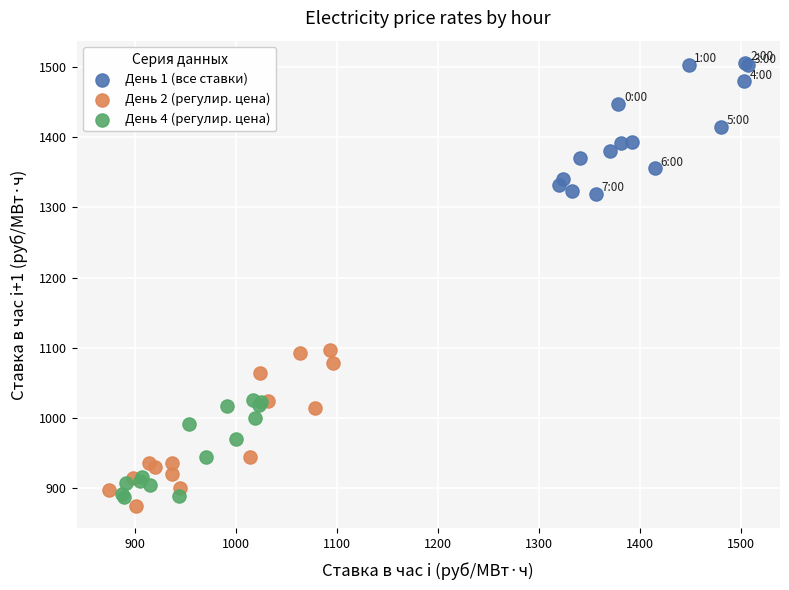

Which series has the widest spread of Y values?

День 2 (регулир. цена)